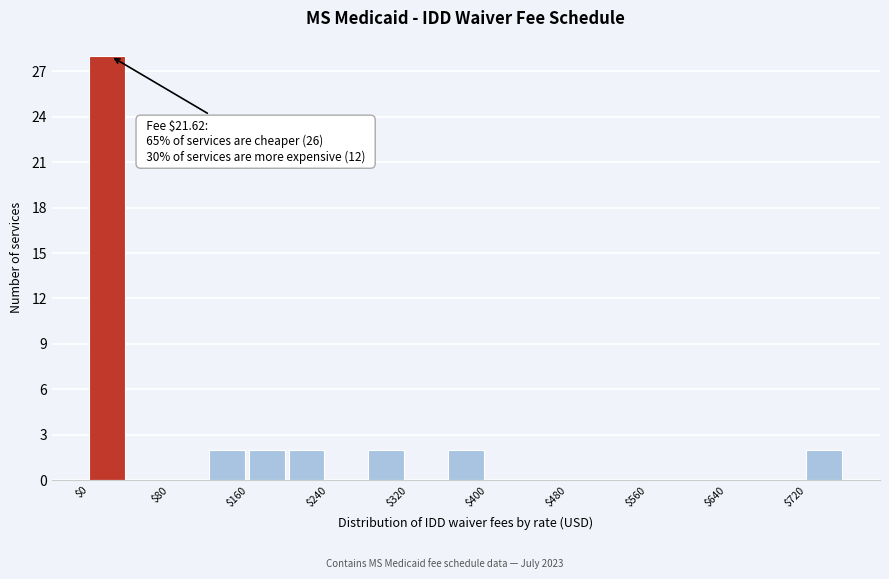

Over which range of the x-axis is the bar tallest?

0 to 40